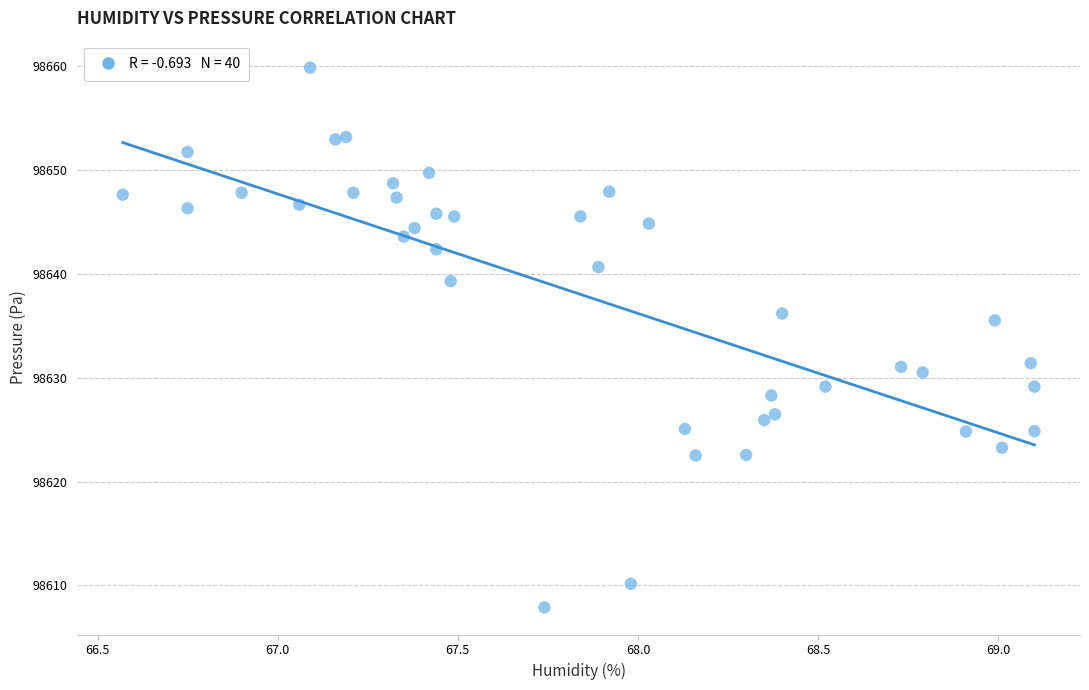

What is the range of Y values (max minus min)?

51.9